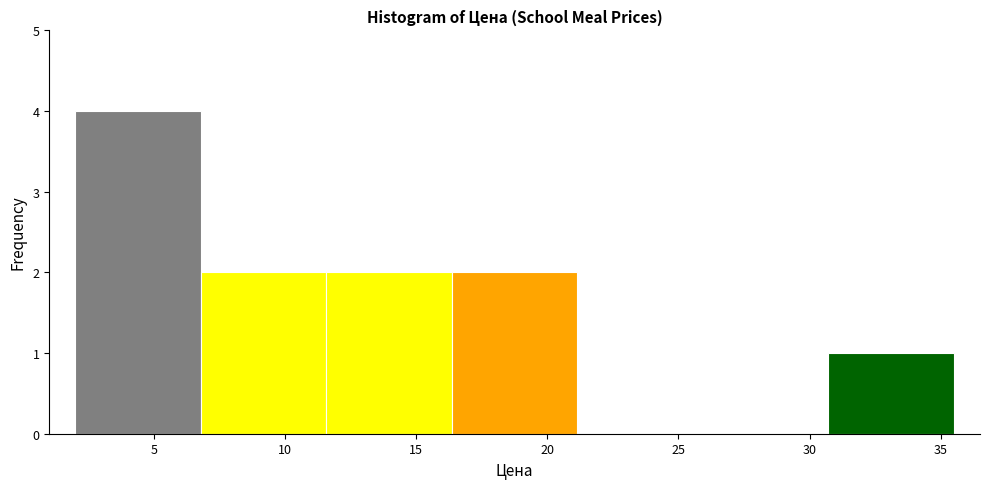

Reading left to right, list every bar in this chart as the range it spans on the x-axis followed by its height. Neither the bar edges nor the heights are printed on the chart, so give them approximately, as read against the axes.

2.0 to 7.0: 4
7.0 to 11.5: 2
11.5 to 16.5: 2
16.5 to 21.0: 2
21.0 to 26.0: 0
26.0 to 30.5: 0
30.5 to 35.5: 1